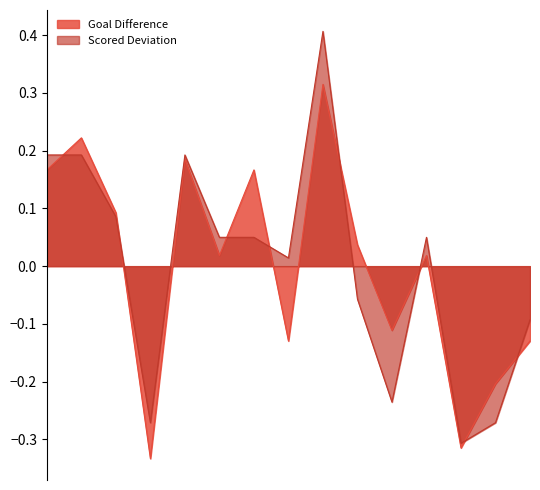

At which label is the value closest to 0?

2022-06-18